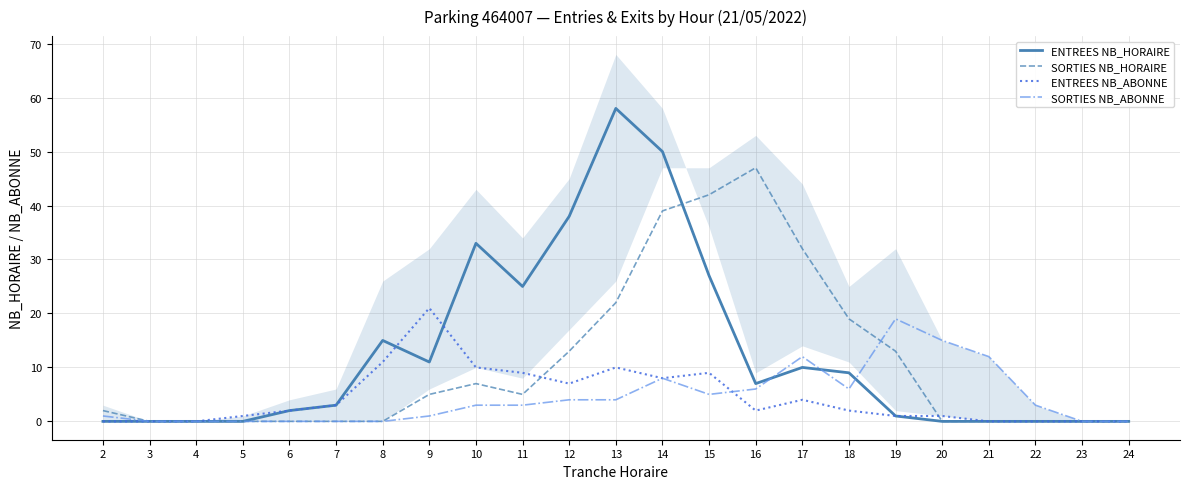

List the series in order of their peak value, highest first.

ENTREES NB_HORAIRE, SORTIES NB_HORAIRE, ENTREES NB_ABONNE, SORTIES NB_ABONNE